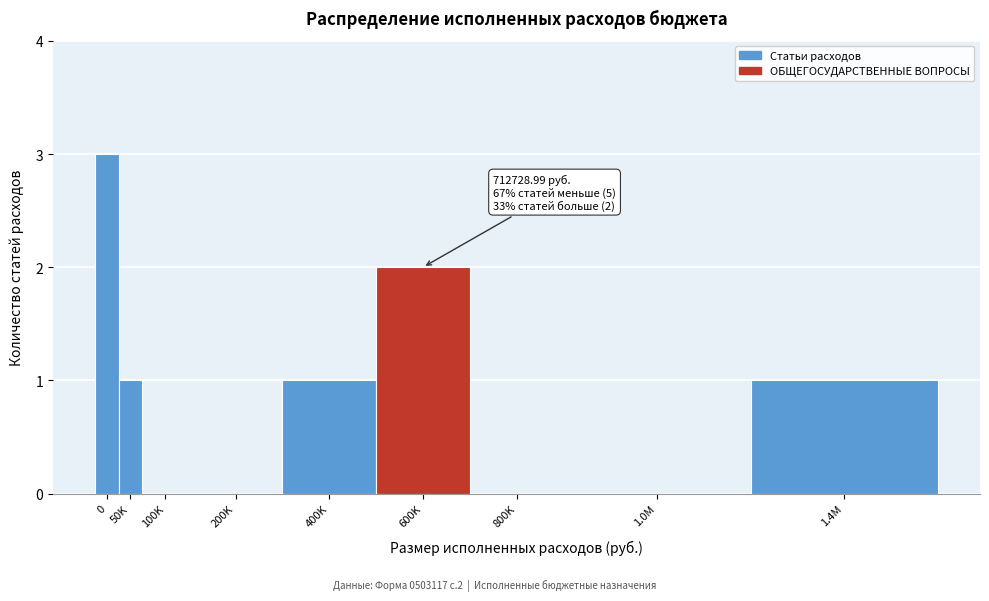

Reading right to left, what are all the values shown in this chart?

1.4M=1	1.0M=0	800K=0	600K=2	400K=1	200K=0	100K=0	50K=1	0=3